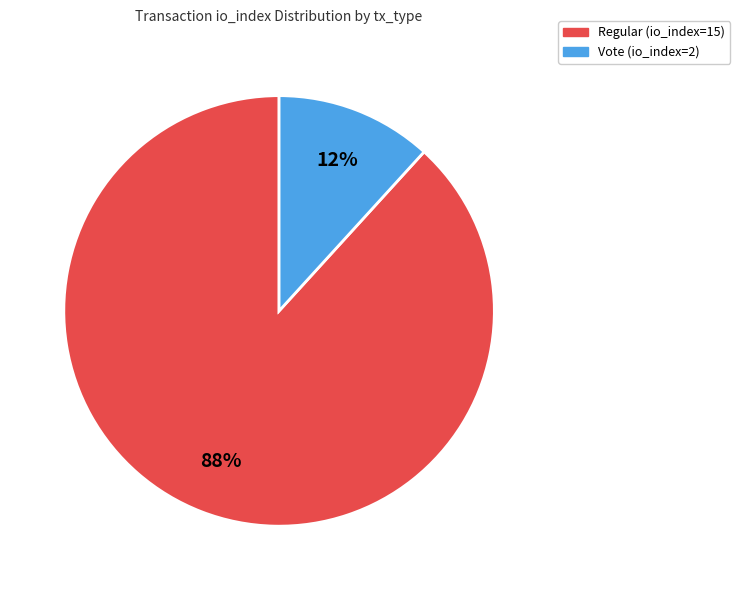

Combined, do Vote (io_index=2) and Regular (io_index=15) account for over 50%?

Yes